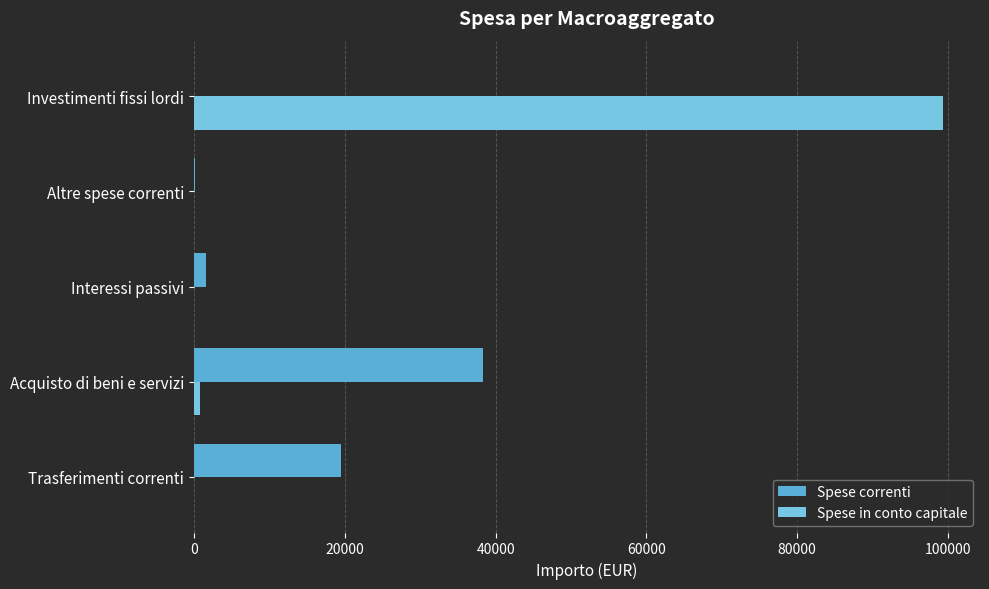

List the series in order of their peak value, lowest first.

Spese correnti, Spese in conto capitale